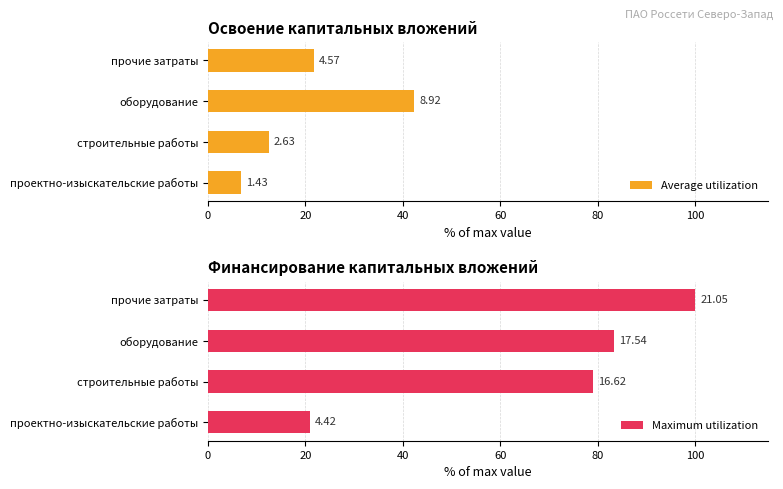

Between проектно-изыскательские работы and строительные работы, which series saw the biggest shift?

Maximum utilization